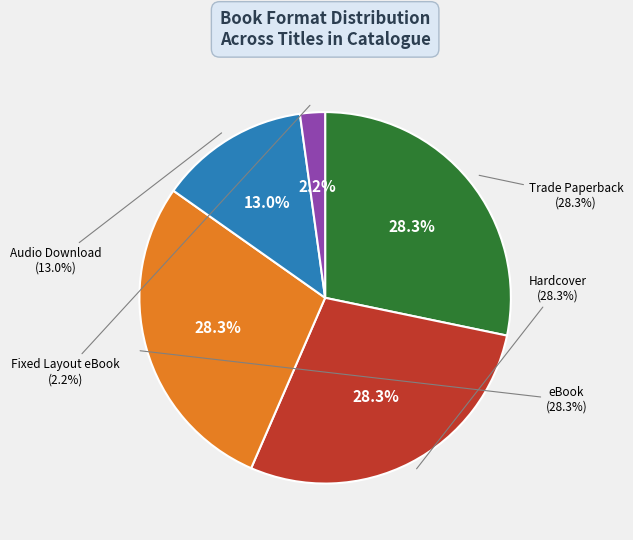

What is the ratio of the value at Fixed Layout eBook to the value at Trade Paperback?

0.1